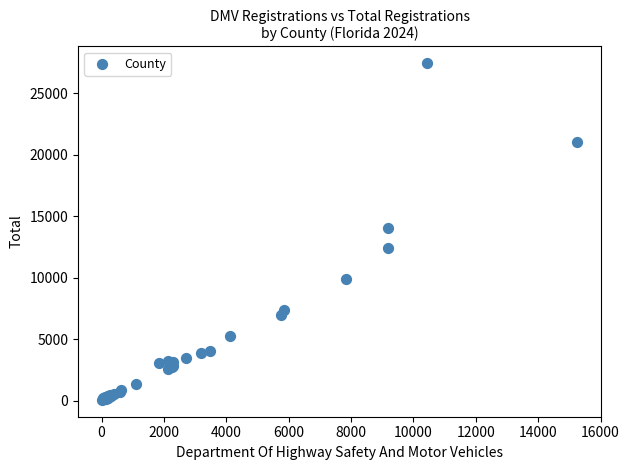

What Y value in the scatter plot is closest to 13765?

14074